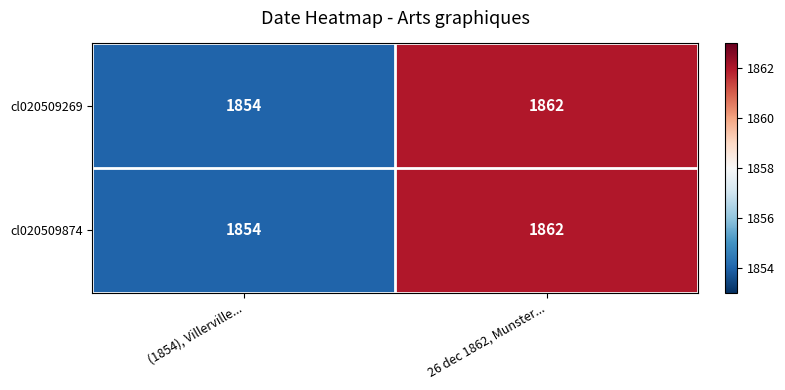

How many categories are shown in the chart?

2